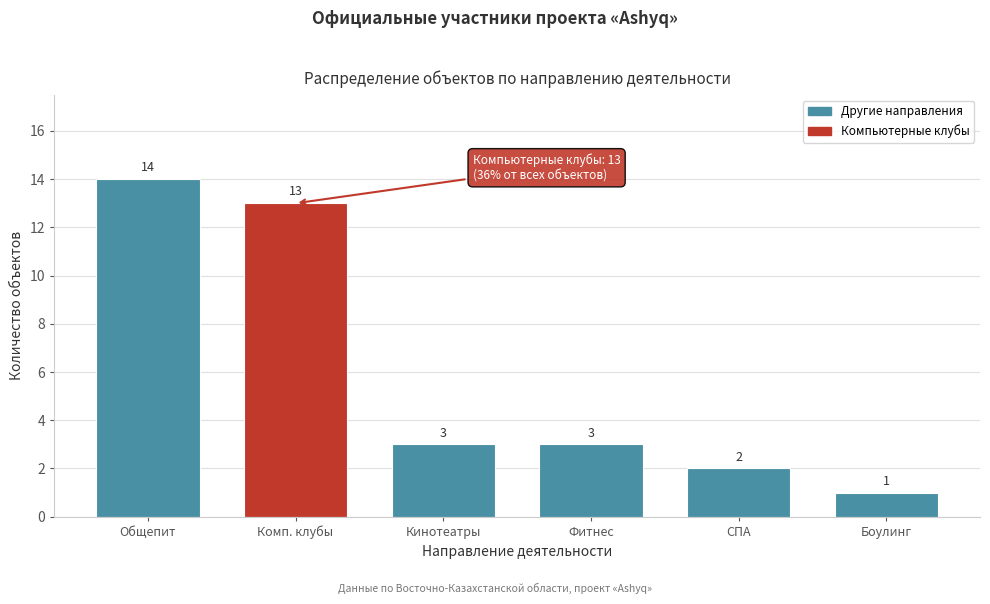

Reading left to right, extract all data points from this chart.

14	13	3	3	2	1